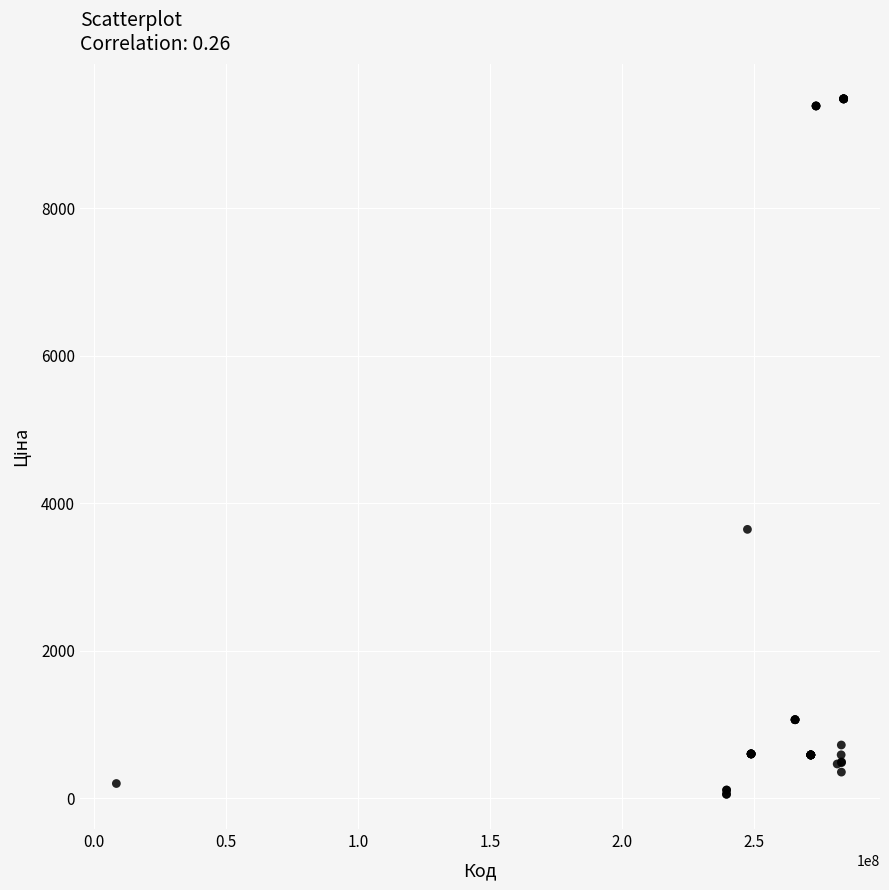

What Y value in the scatter plot is closest to 4768?

3646.5